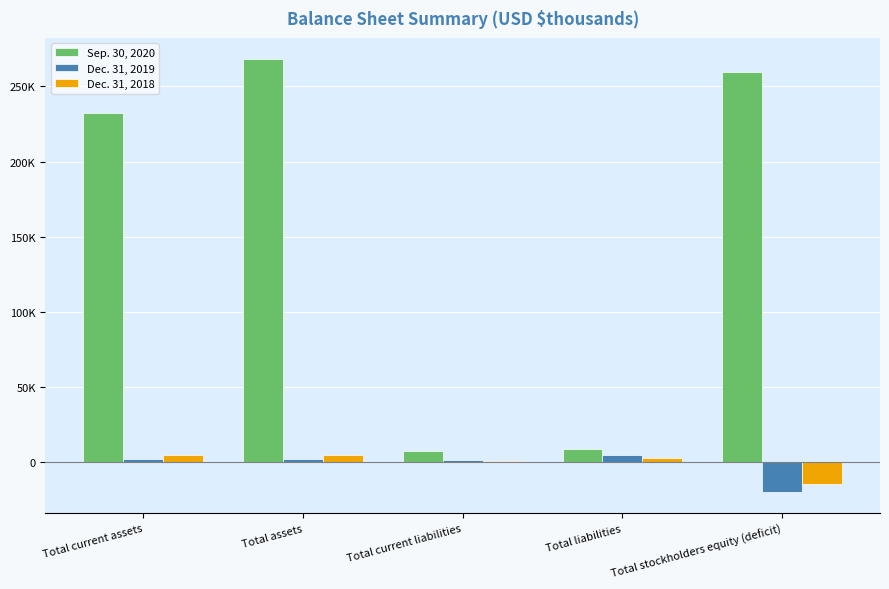

What is the label of the 4th bar from the left?

Total liabilities